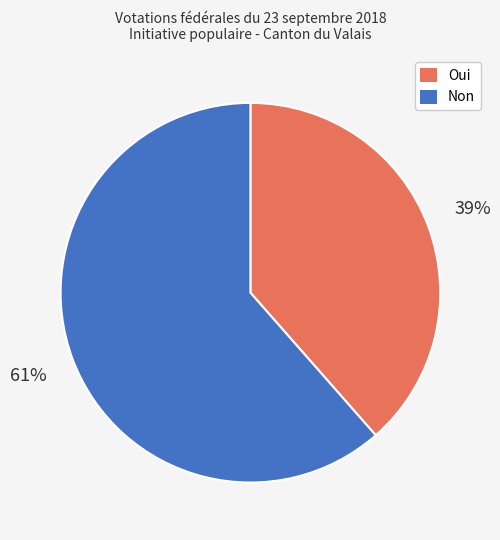

Rank the categories by value from lowest to highest.

Oui, Non